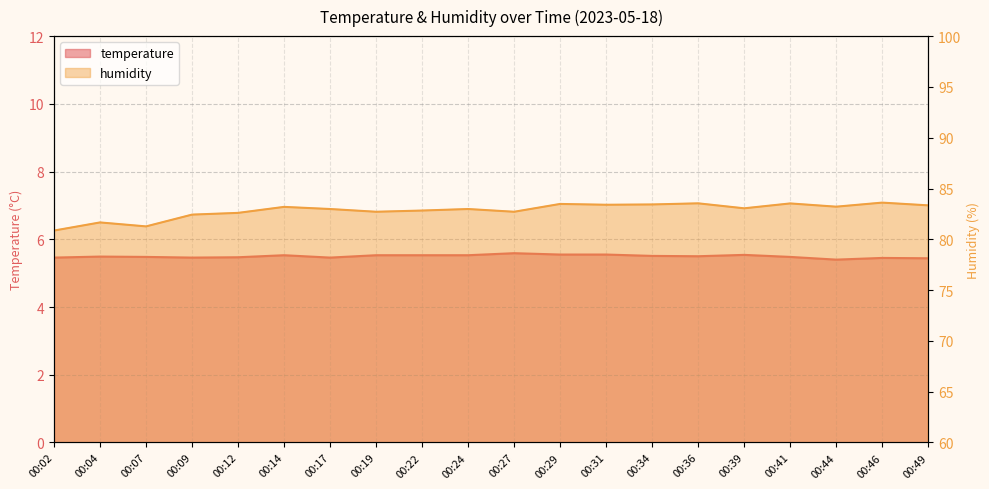

Between 00:04 and 00:24, which series saw the biggest shift?

humidity